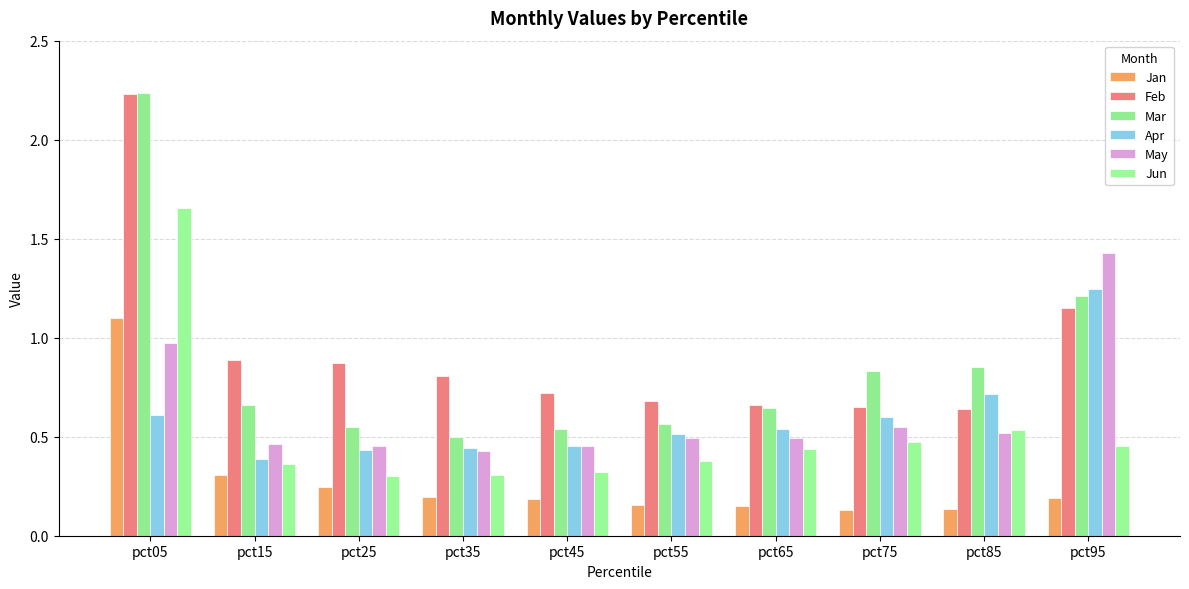

At which label does May reach its minimum?

pct35